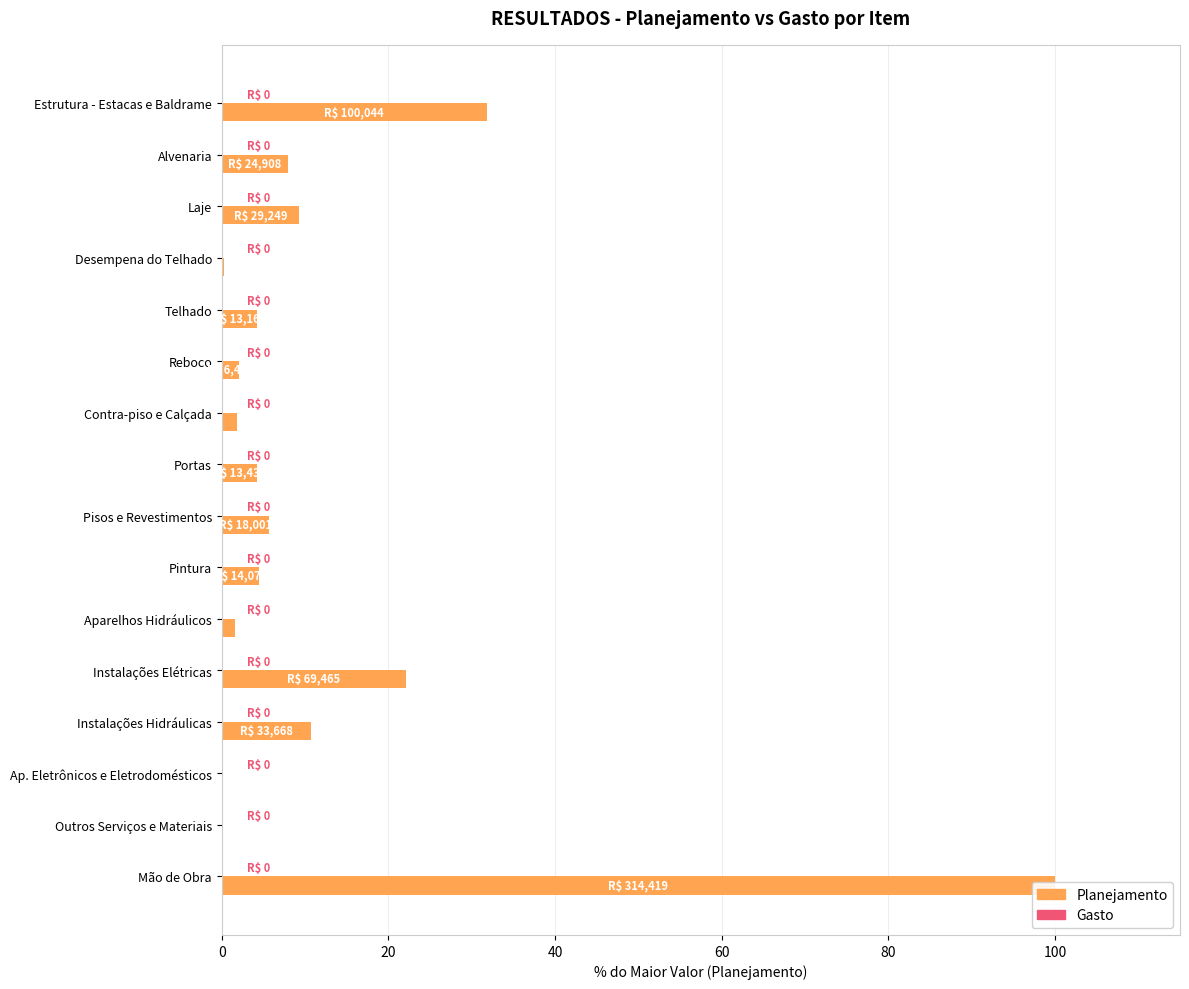

Reading right to left, list all the values displayed in this chart.

Planejamento: 100.0	0.0	0.0	10.7	22.1	1.6	4.5	5.7	4.3	1.8	2.0	4.2	0.3	9.3	7.9	31.8
Gasto: 0.3	0.3	0.3	0.3	0.3	0.3	0.3	0.3	0.3	0.3	0.3	0.3	0.3	0.3	0.3	0.3